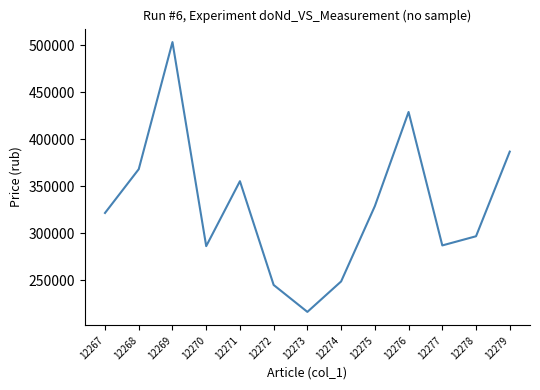

What value does the data have at 12274?

249000